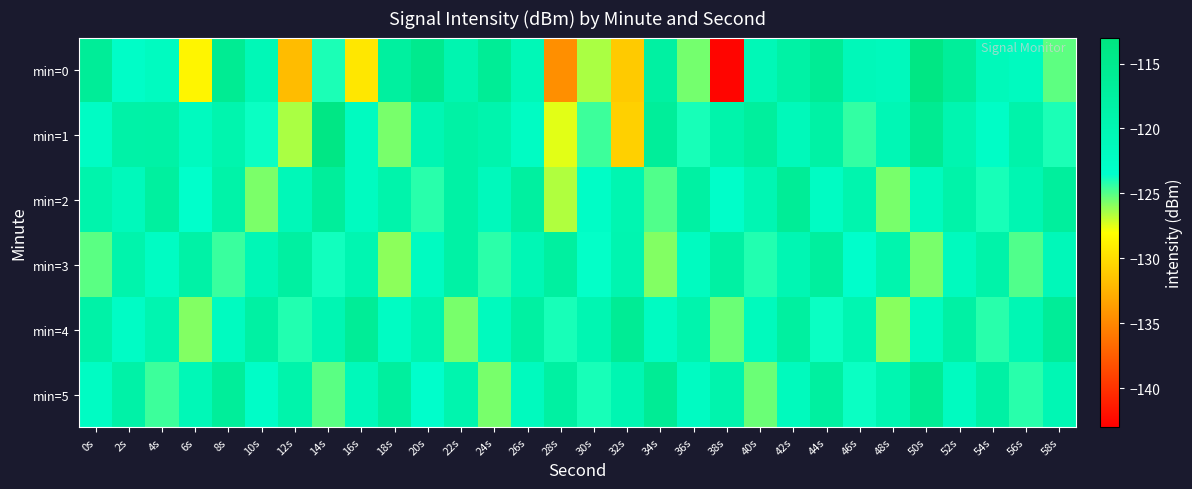

Reading left to right, what are all the values shown in this chart?

min=0: 0s=-116.5	2s=-122.8	4s=-122.0	6s=-128.6	8s=-115.7	10s=-120.7	12s=-131.9	14s=-124.0	16s=-129.4	18s=-117.4	20s=-115.1	22s=-119.7	24s=-116.1	26s=-120.7	28s=-134.5	30s=-126.5	32s=-131.1	34s=-117.8	36s=-125.6	38s=-142.6	40s=-120.8	42s=-118.3	44s=-116.0	46s=-121.0	48s=-121.4	50s=-113.7	52s=-116.6	54s=-121.1	56s=-121.8	58s=-125.1
min=1: 0s=-122.5	2s=-118.6	4s=-118.4	6s=-121.8	8s=-119.5	10s=-123.7	12s=-126.5	14s=-113.9	16s=-121.9	18s=-125.6	20s=-120.1	22s=-118.2	24s=-119.3	26s=-122.4	28s=-127.5	30s=-124.6	32s=-130.7	34s=-116.8	36s=-123.9	38s=-119.0	40s=-117.1	42s=-121.2	44s=-118.3	46s=-124.4	48s=-120.5	50s=-115.6	52s=-119.7	54s=-122.8	56s=-118.9	58s=-124.0
min=2: 0s=-119.2	2s=-121.3	4s=-117.4	6s=-123.5	8s=-118.6	10s=-125.7	12s=-120.8	14s=-116.9	16s=-122.0	18s=-119.1	20s=-124.2	22s=-118.3	24s=-121.4	26s=-117.5	28s=-126.6	30s=-122.7	32s=-119.8	34s=-124.9	36s=-118.0	38s=-123.1	40s=-120.2	42s=-116.3	44s=-122.4	46s=-119.5	48s=-125.6	50s=-121.7	52s=-118.8	54s=-123.9	56s=-120.0	58s=-117.1
min=3: 0s=-125.1	2s=-119.2	4s=-122.3	6s=-118.4	8s=-124.5	10s=-120.6	12s=-117.7	14s=-123.8	16s=-119.9	18s=-126.0	20s=-122.1	22s=-118.2	24s=-124.3	26s=-120.4	28s=-117.5	30s=-123.6	32s=-119.7	34s=-125.8	36s=-121.9	38s=-118.0	40s=-124.1	42s=-120.2	44s=-117.3	46s=-123.4	48s=-119.5	50s=-125.6	52s=-121.7	54s=-118.8	56s=-124.9	58s=-121.0
min=4: 0s=-118.5	2s=-122.6	4s=-119.7	6s=-125.8	8s=-121.9	10s=-118.0	12s=-124.1	14s=-120.2	16s=-116.3	18s=-122.4	20s=-119.5	22s=-125.6	24s=-121.7	26s=-117.8	28s=-123.9	30s=-120.0	32s=-116.1	34s=-122.2	36s=-119.3	38s=-125.4	40s=-121.5	42s=-117.6	44s=-123.7	46s=-119.8	48s=-125.9	50s=-122.0	52s=-118.1	54s=-124.2	56s=-120.3	58s=-116.4
min=5: 0s=-122.4	2s=-118.5	4s=-124.6	6s=-120.7	8s=-116.8	10s=-122.9	12s=-119.0	14s=-125.1	16s=-121.2	18s=-117.3	20s=-123.4	22s=-119.5	24s=-125.6	26s=-121.7	28s=-117.8	30s=-123.9	32s=-120.0	34s=-116.1	36s=-122.2	38s=-119.3	40s=-125.4	42s=-121.5	44s=-117.6	46s=-123.7	48s=-119.8	50s=-115.9	52s=-122.0	54s=-118.1	56s=-124.2	58s=-120.3